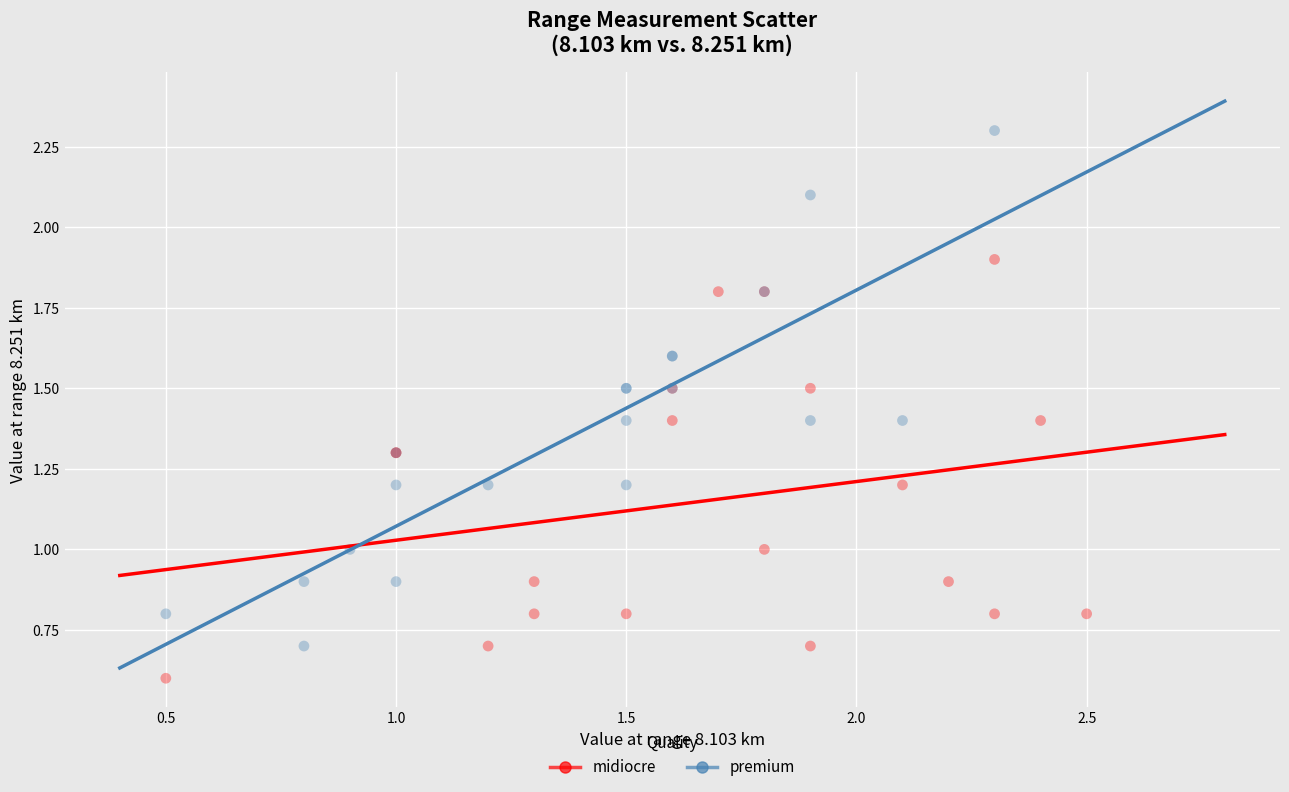

Which series reaches the minimum Y coordinate?

midiocre